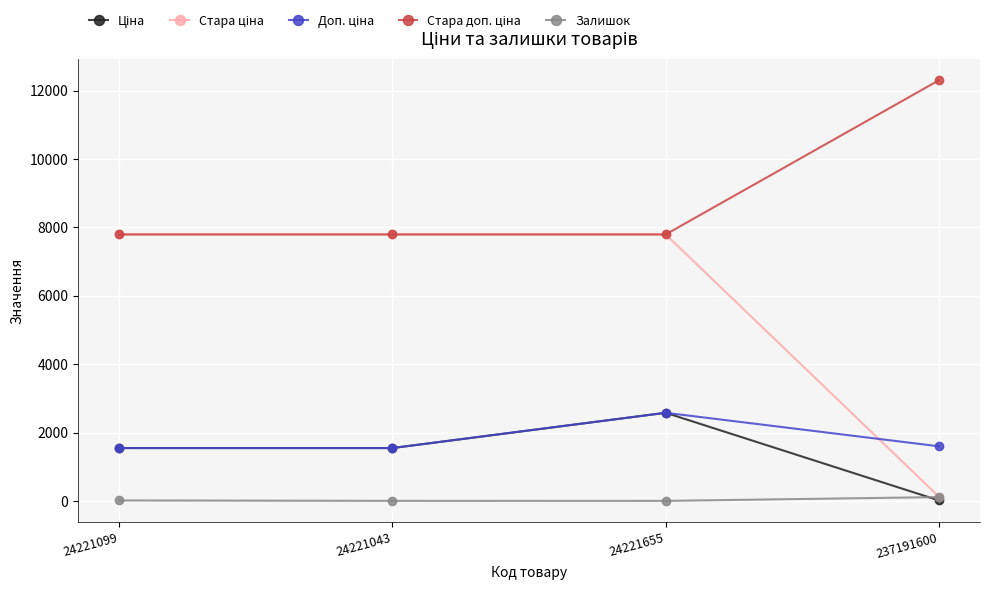

At which category is the sum across all series the highest?

24221655